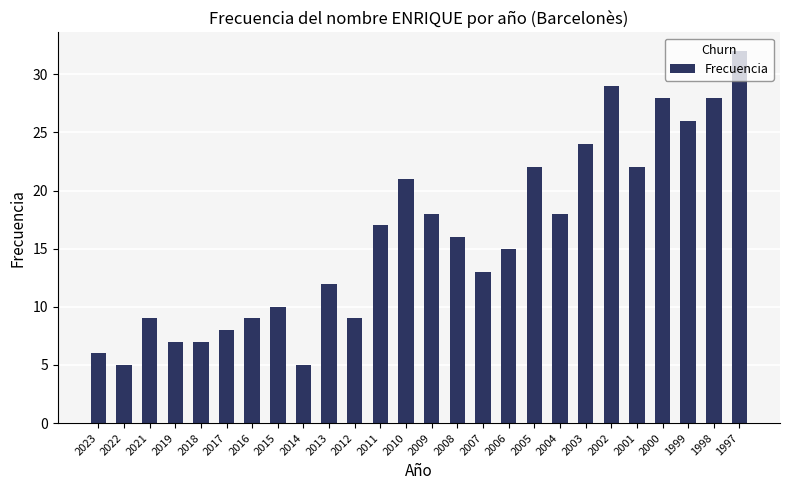

Reading right to left, what are all the values shown in this chart?

1997=32	1998=28	1999=26	2000=28	2001=22	2002=29	2003=24	2004=18	2005=22	2006=15	2007=13	2008=16	2009=18	2010=21	2011=17	2012=9	2013=12	2014=5	2015=10	2016=9	2017=8	2018=7	2019=7	2021=9	2022=5	2023=6